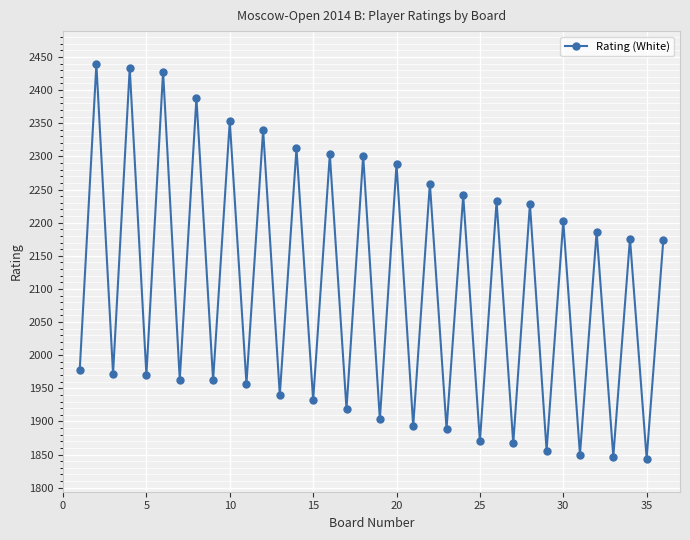

What is the average value?

2103